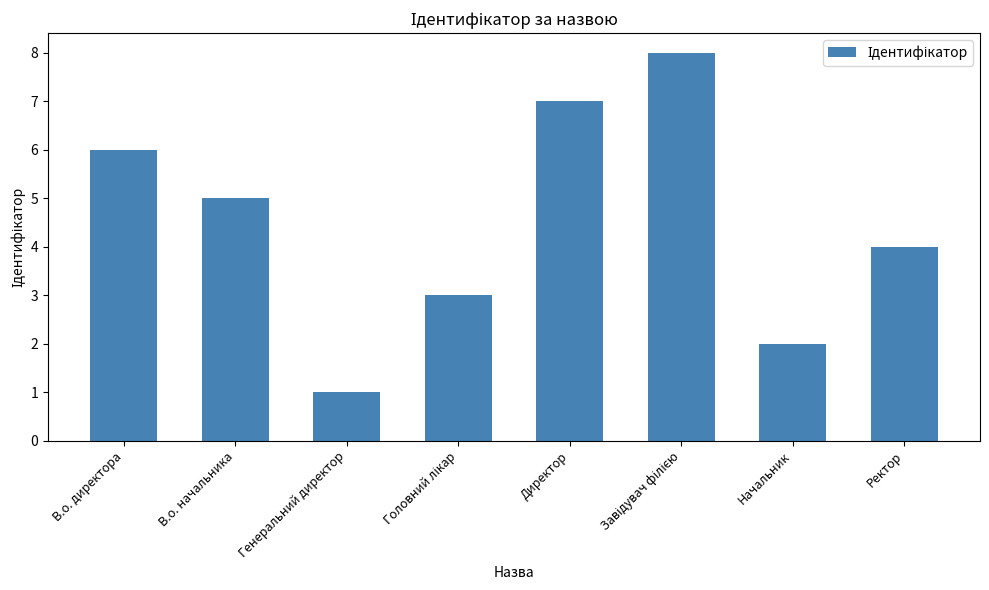

The value at Генеральний директор is 1. True or false?

True